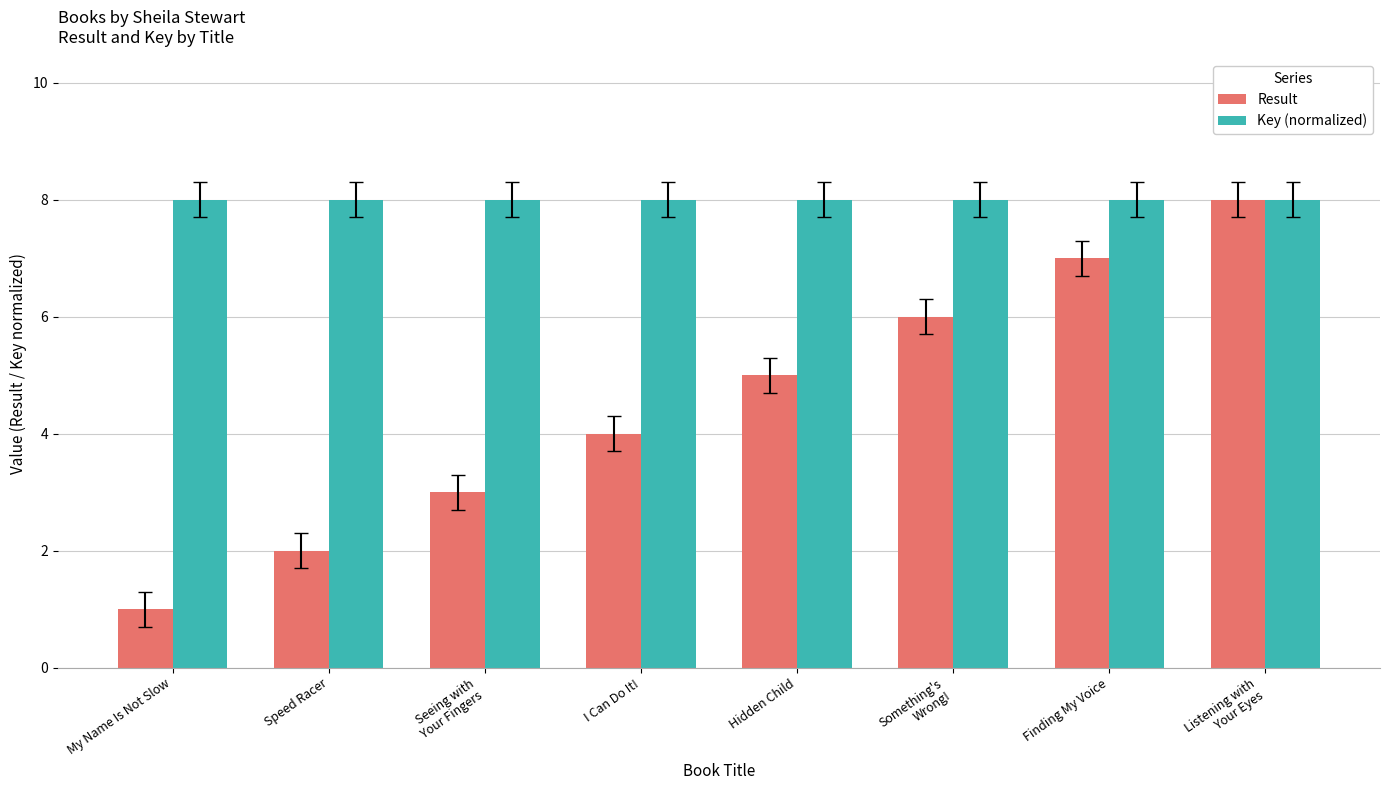

Is the value of Key (normalized) at Hidden Child greater than the value of Result at Seeing with
Your Fingers?

Yes